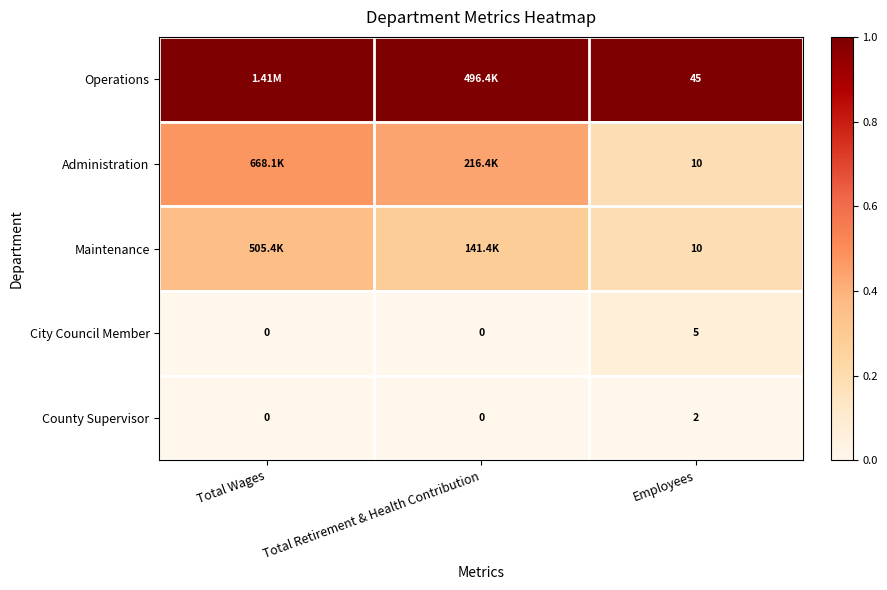

At which label does County Supervisor reach its peak?

Employees